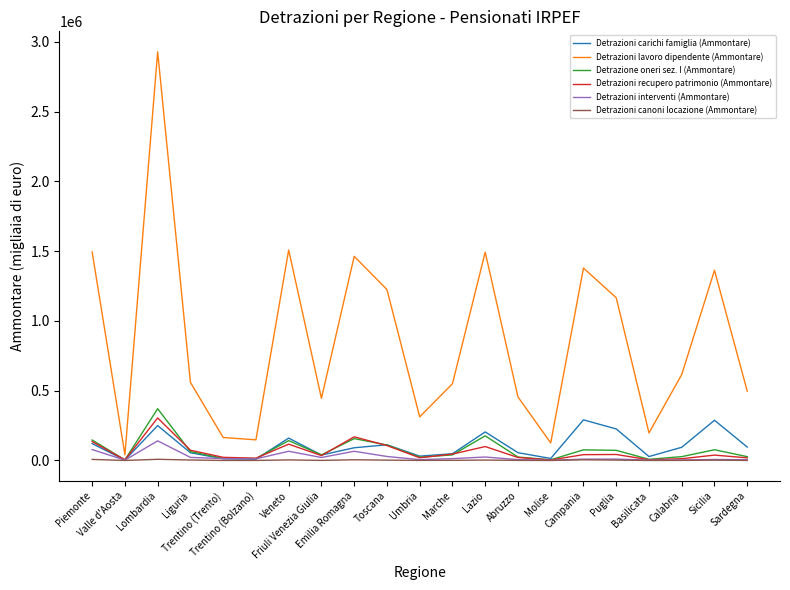

At how many categories does at least one series exceed 2150827?

1